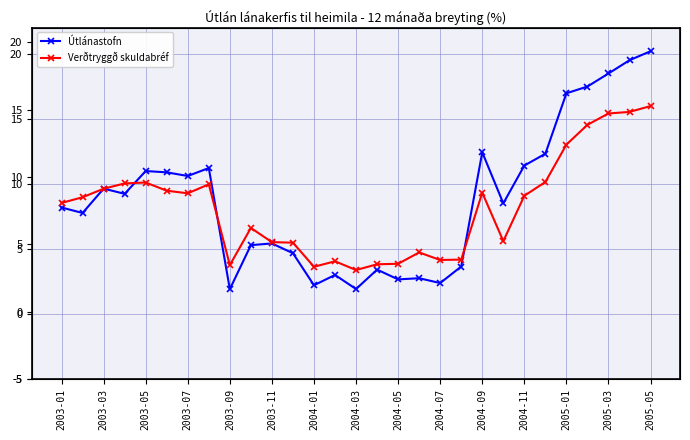

Where do Verðtryggð skuldabréf and Útlánastofn first cross each other?

2003-03 and 2003-05